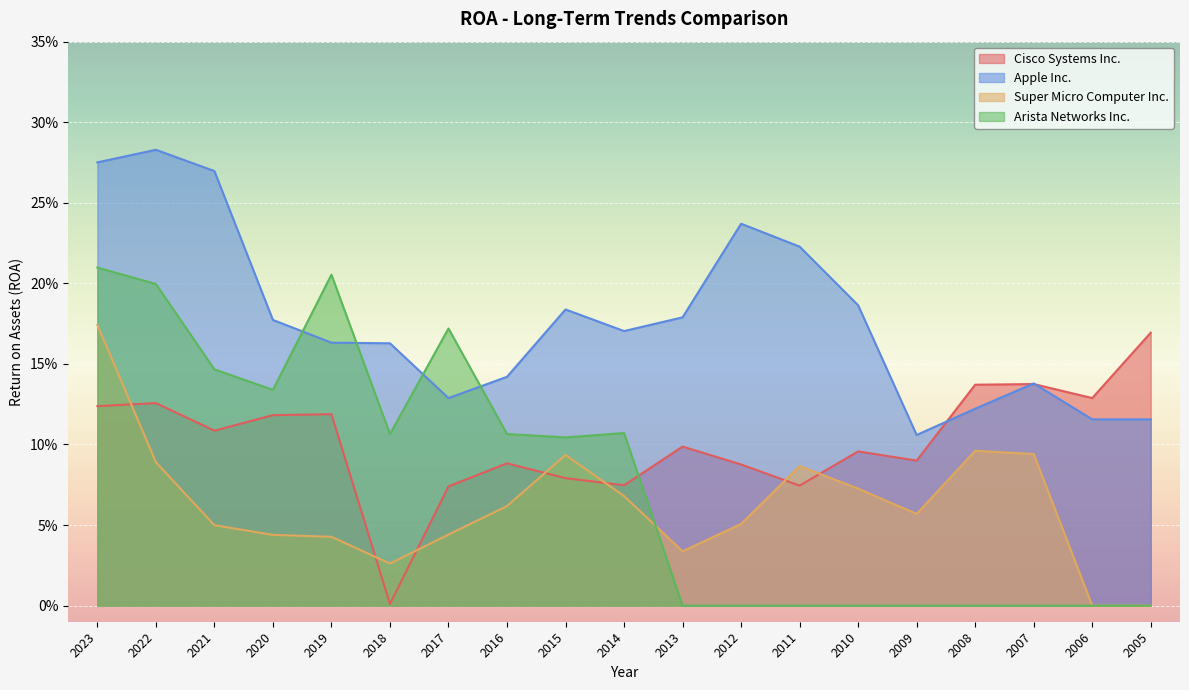

Reading left to right, transcribe all the data shown in this chart.

Cisco Systems Inc.: 0.1	0.1	0.1	0.1	0.1	0.0	0.1	0.1	0.1	0.1	0.1	0.1	0.1	0.1	0.1	0.1	0.1	0.1	0.2
Apple Inc.: 0.3	0.3	0.3	0.2	0.2	0.2	0.1	0.1	0.2	0.2	0.2	0.2	0.2	0.2	0.1	0.1	0.1	0.1	0.1
Super Micro Computer Inc.: 0.2	0.1	0.0	0.0	0.0	0.0	0.0	0.1	0.1	0.1	0.0	0.1	0.1	0.1	0.1	0.1	0.1	0.0	0.0
Arista Networks Inc.: 0.2	0.2	0.1	0.1	0.2	0.1	0.2	0.1	0.1	0.1	0.0	0.0	0.0	0.0	0.0	0.0	0.0	0.0	0.0